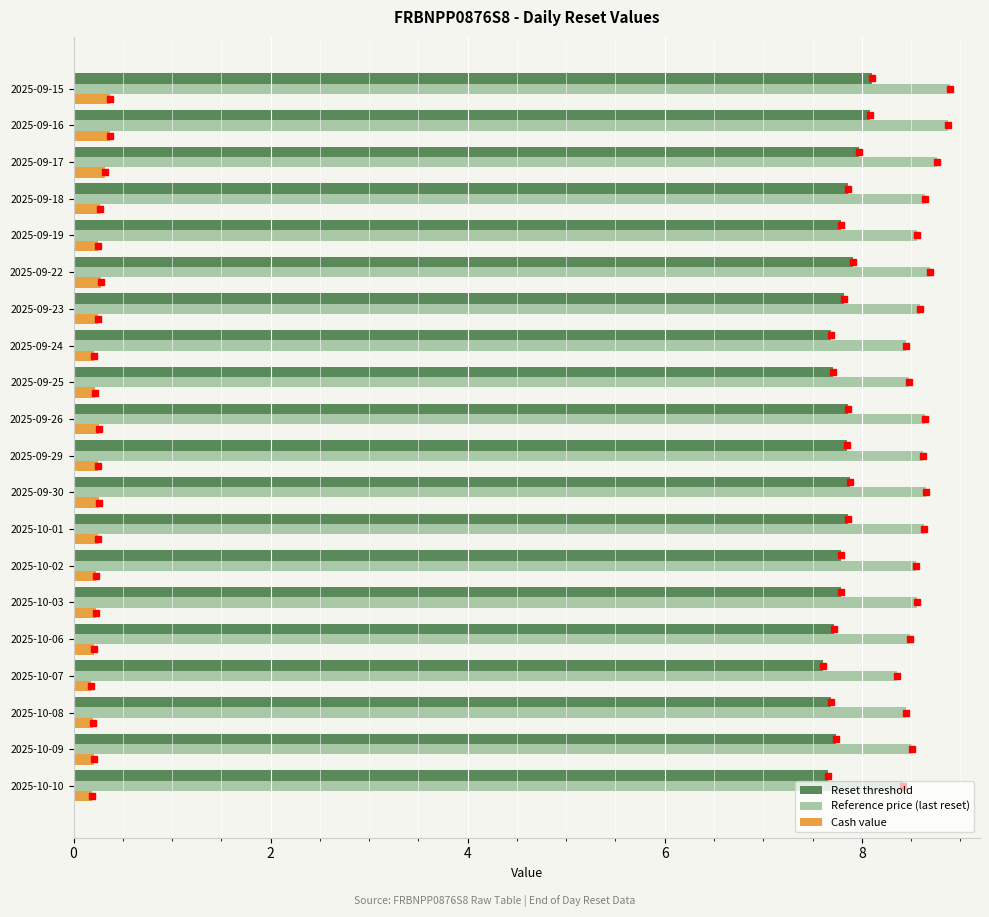

What is the total value across all series at 2025-09-23?

16.7